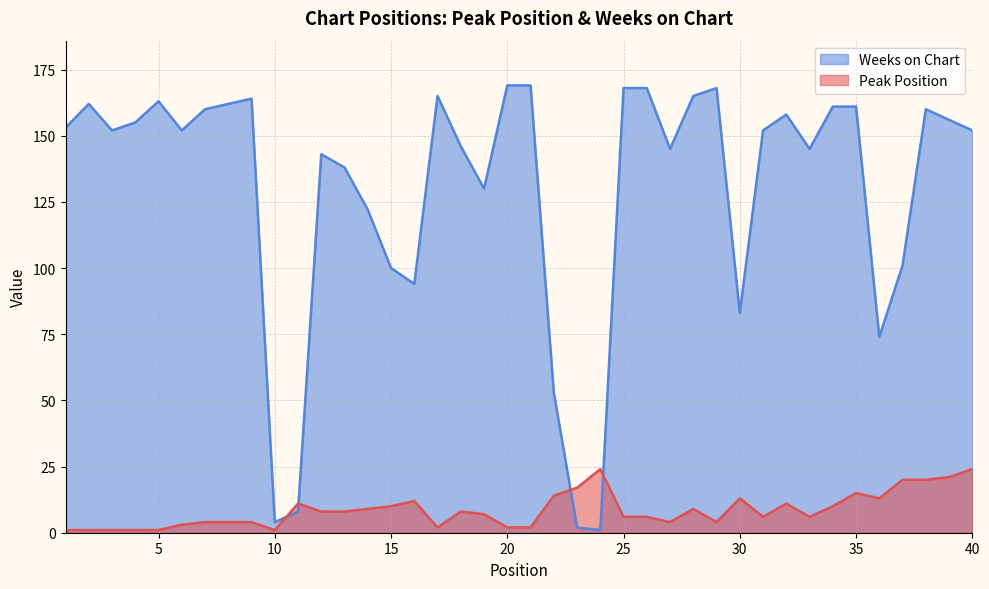

Where do Weeks on Chart and Peak Position first cross each other?

10 and 11